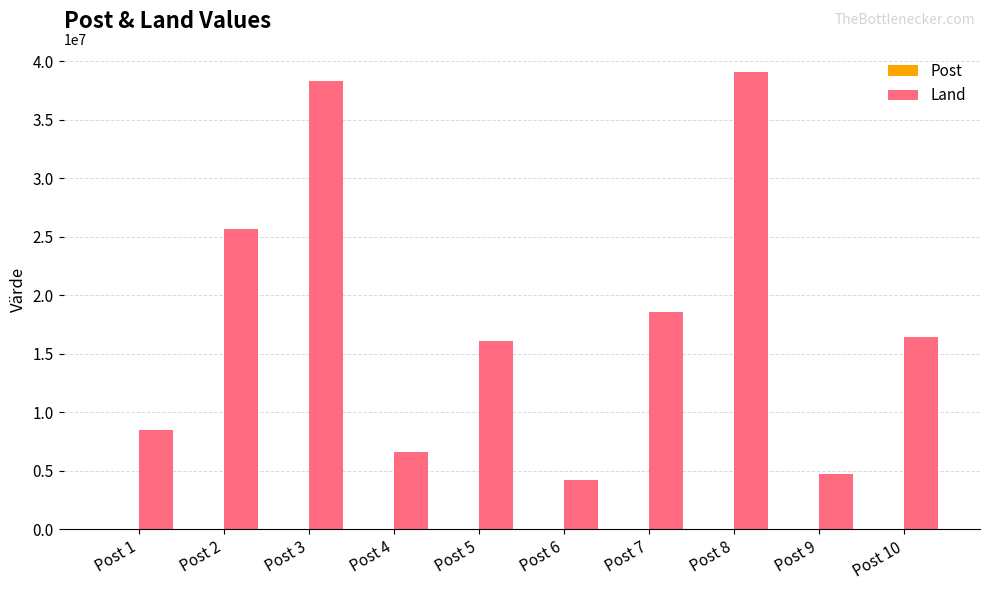

What is the greatest value displayed?

39120204